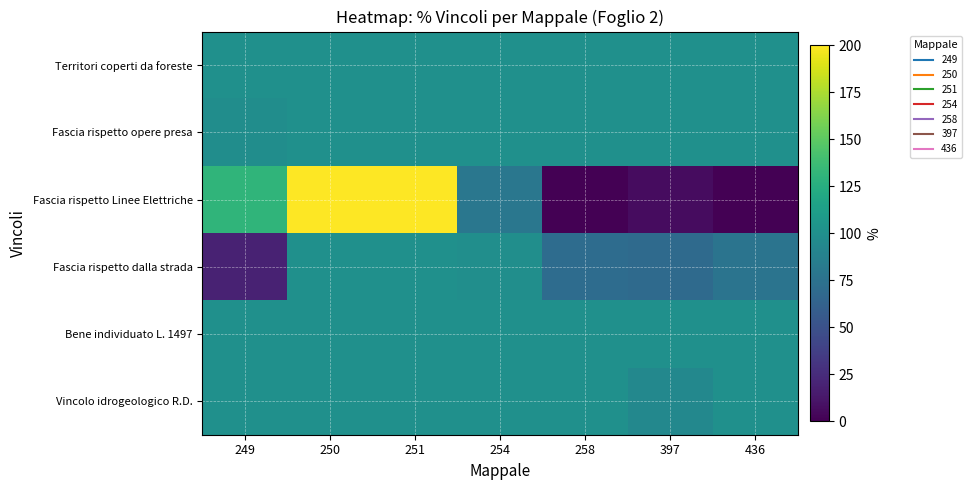

Which series changed the most between 251 and 254?

Fascia rispetto Linee Elettriche